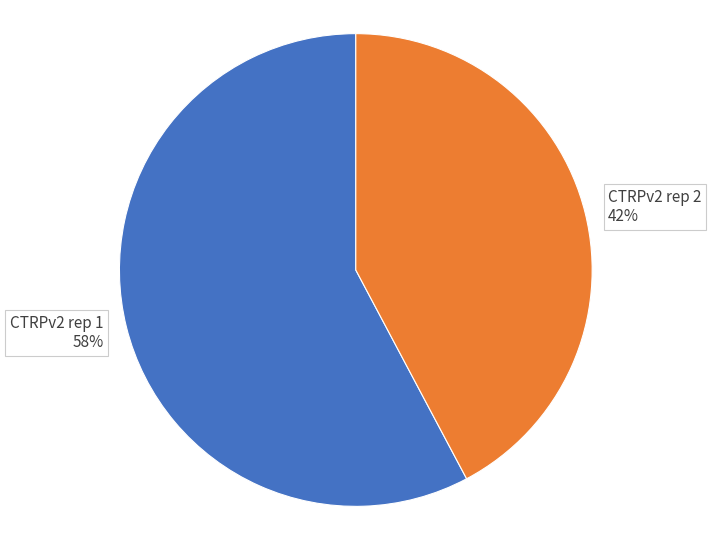

To the nearest percent, what is the average slice percentage?

50%